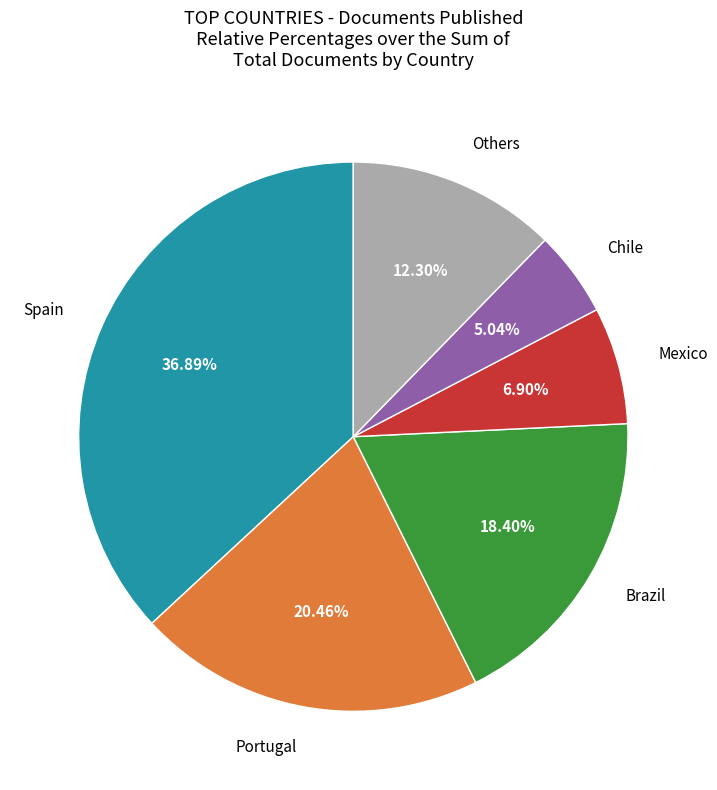

How many slices are in this pie chart?

6